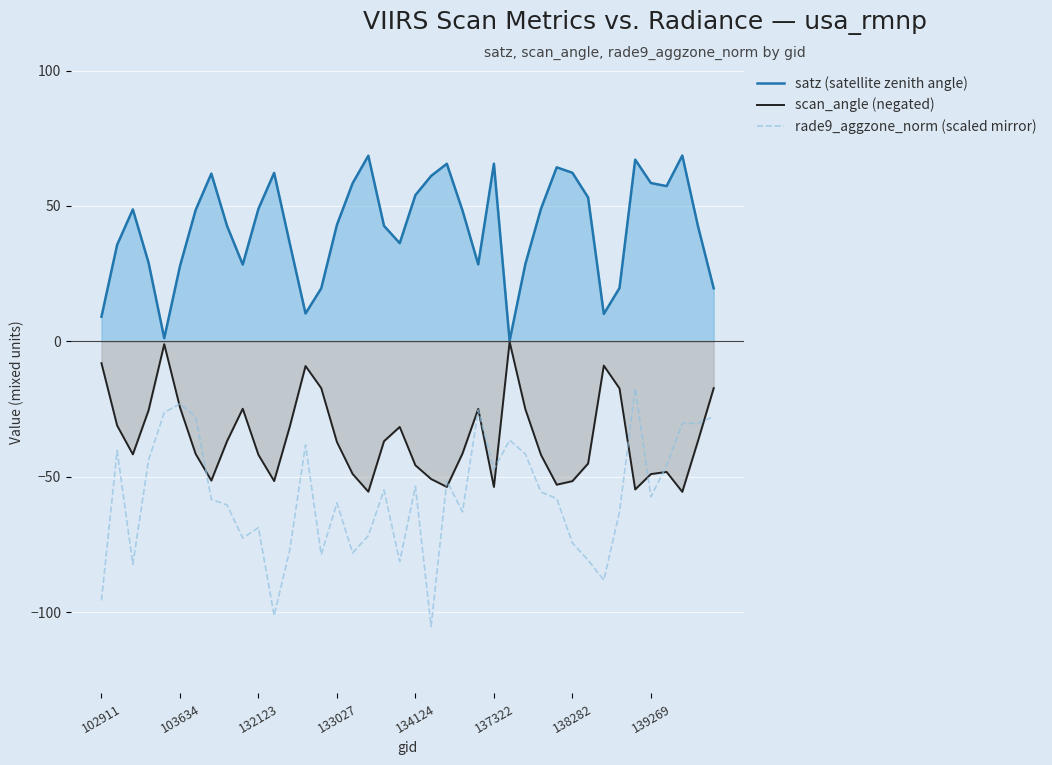

What is the greatest value displayed?

68.6